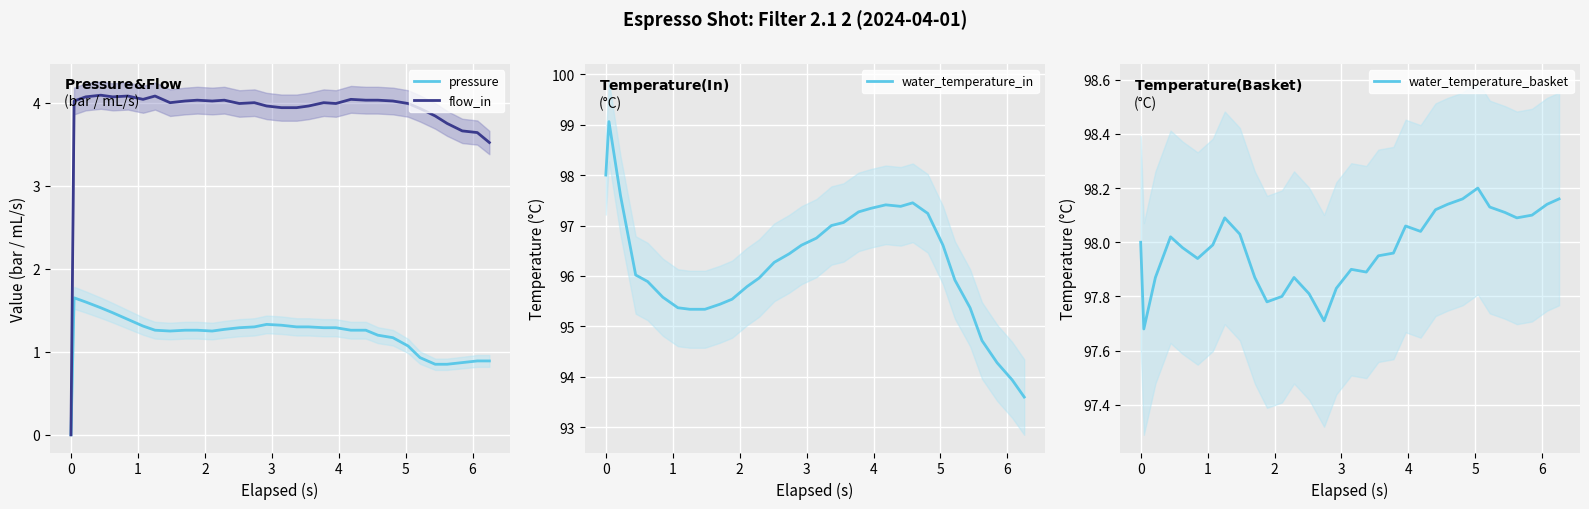

What is the highest value of the flow_in series?

4.1